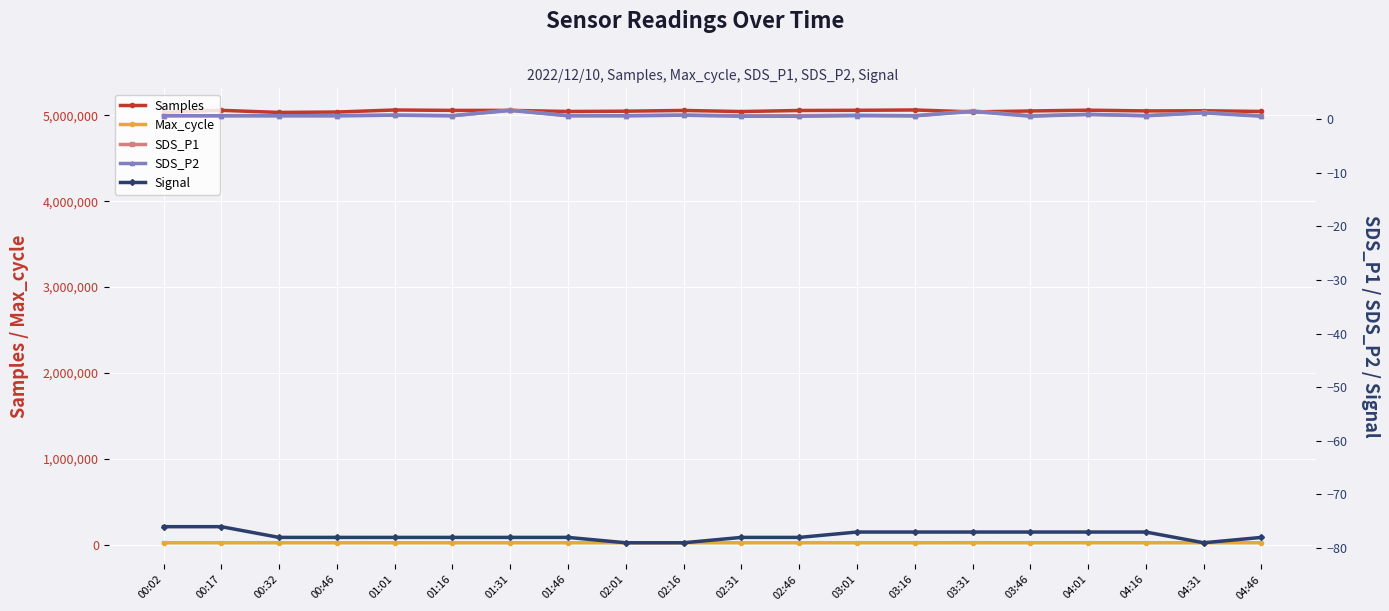

Count the Signal values in the range -78 to -77.

15